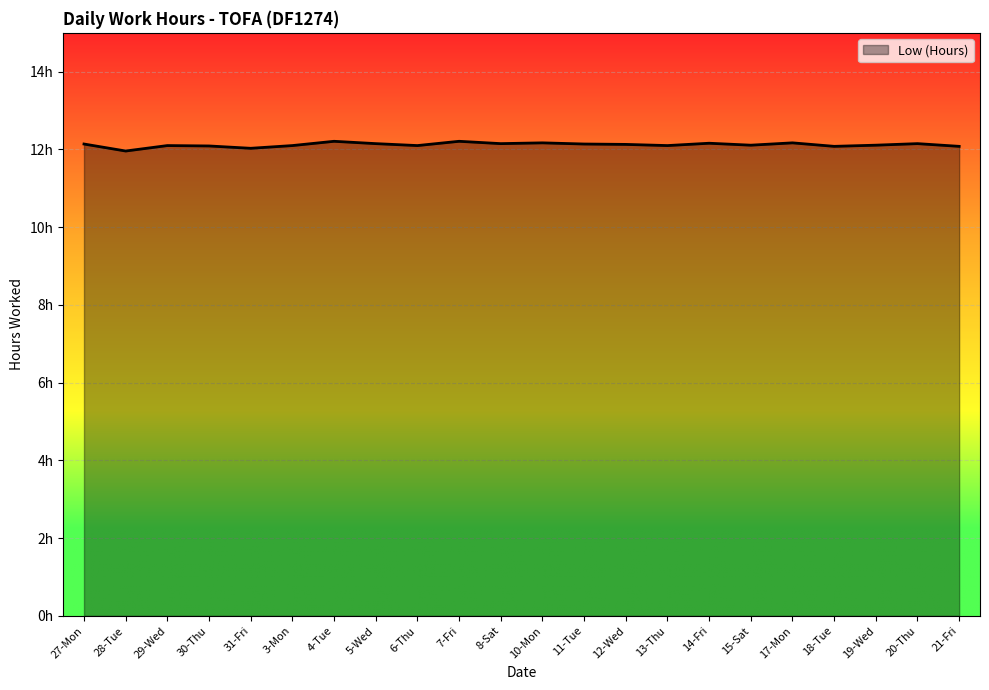

Does the chart display data point markers on the line(s)?

No